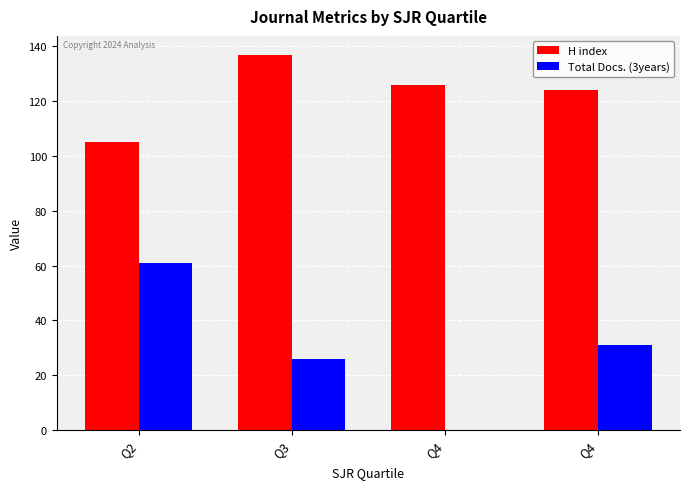

Where does the Total Docs. (3years) series first go above 31?

Q2